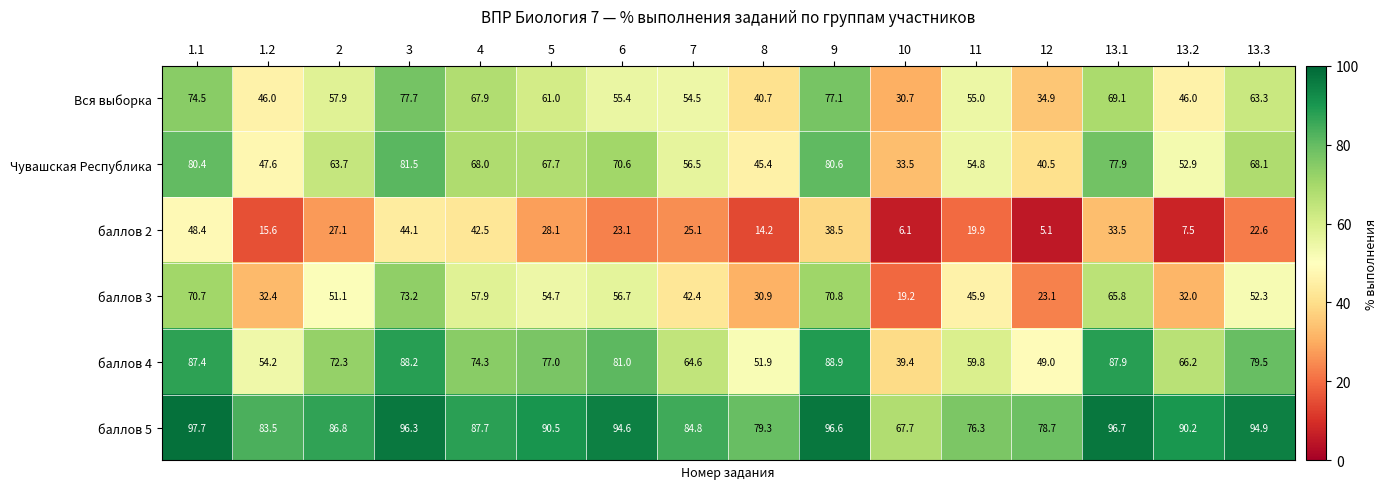

Is it true that баллов 3 equals 42.4 at 7?

True